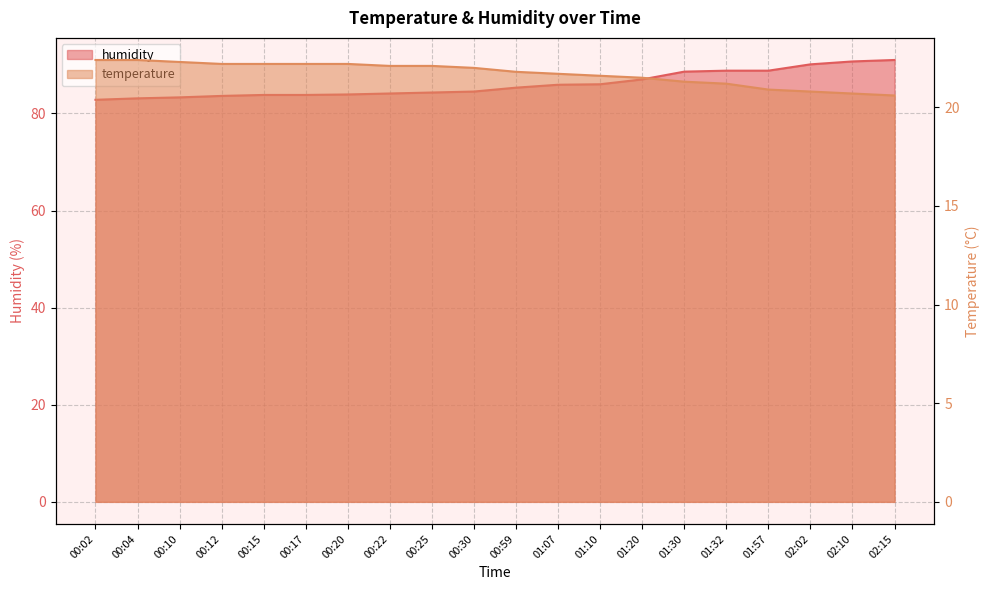

How many lines are shown in the chart?

2